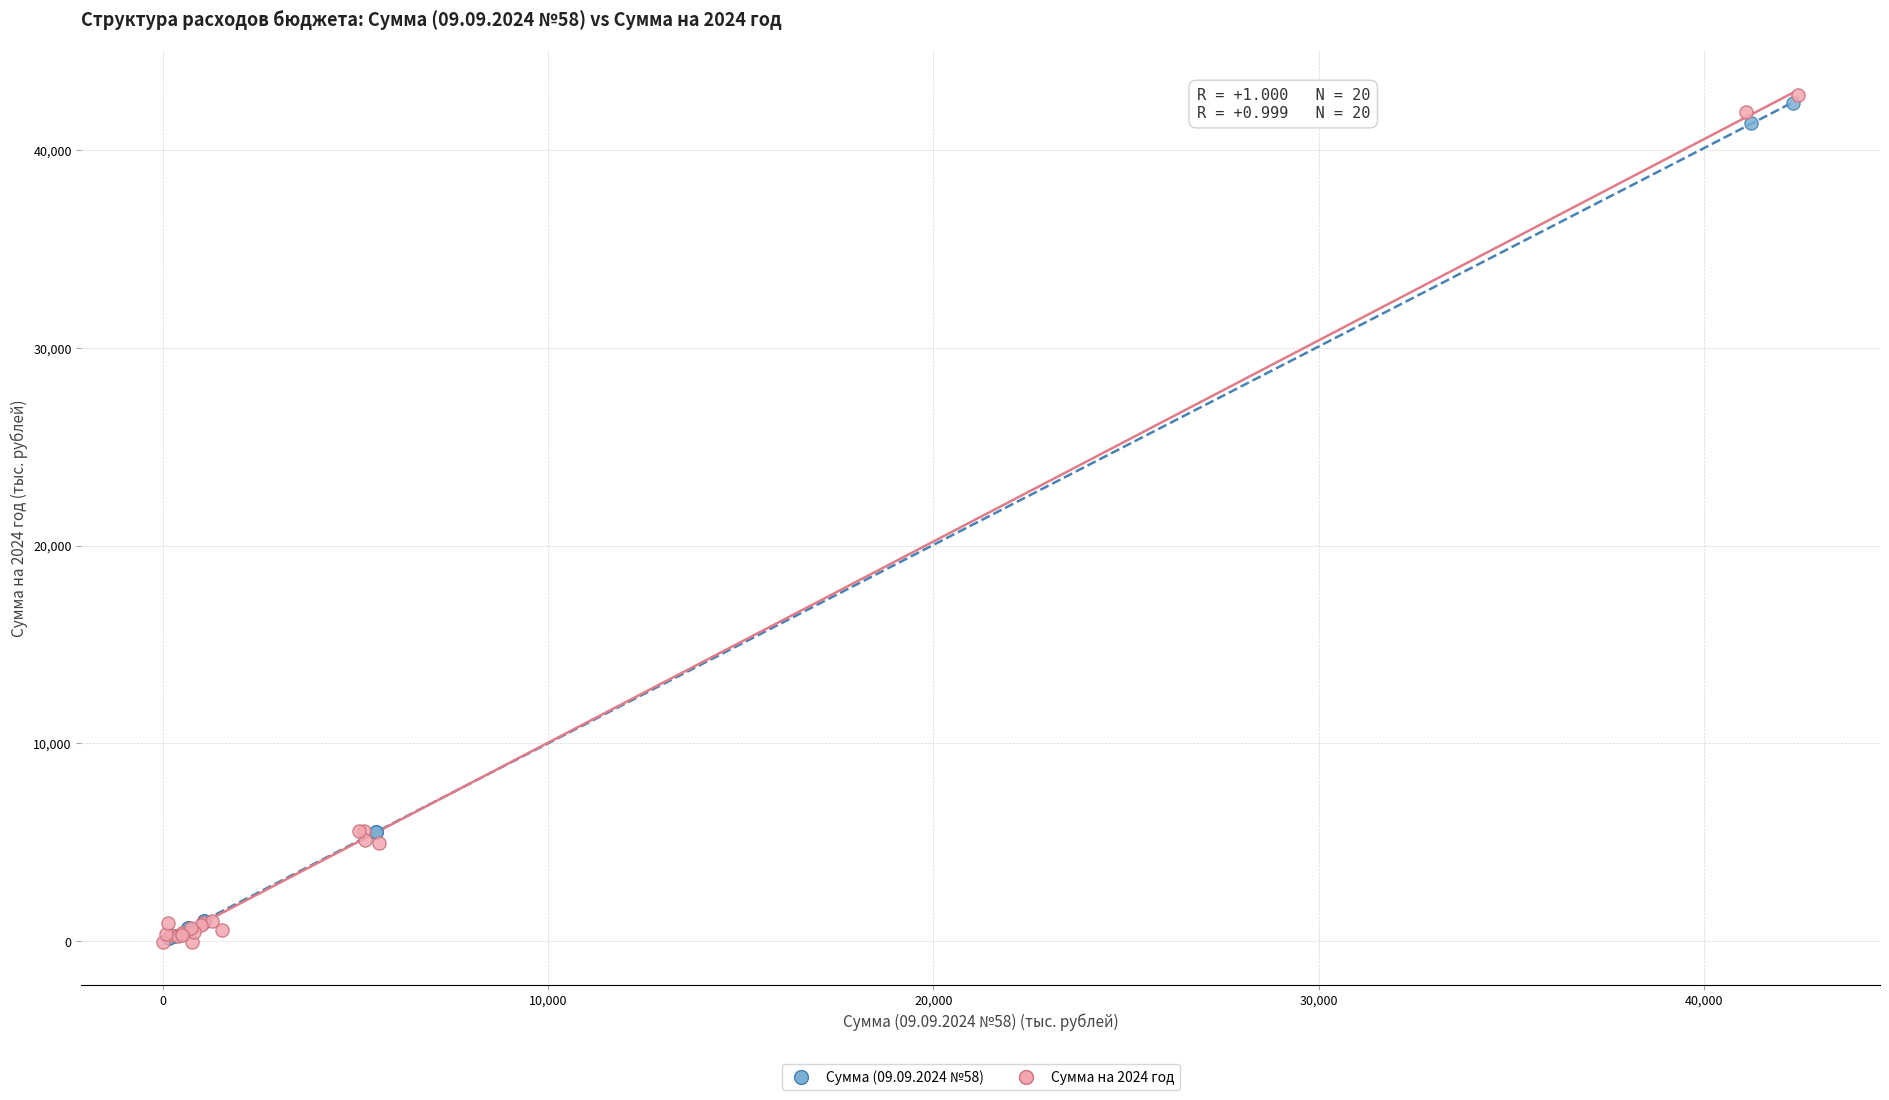

Which series has the widest spread of Y values?

Сумма на 2024 год